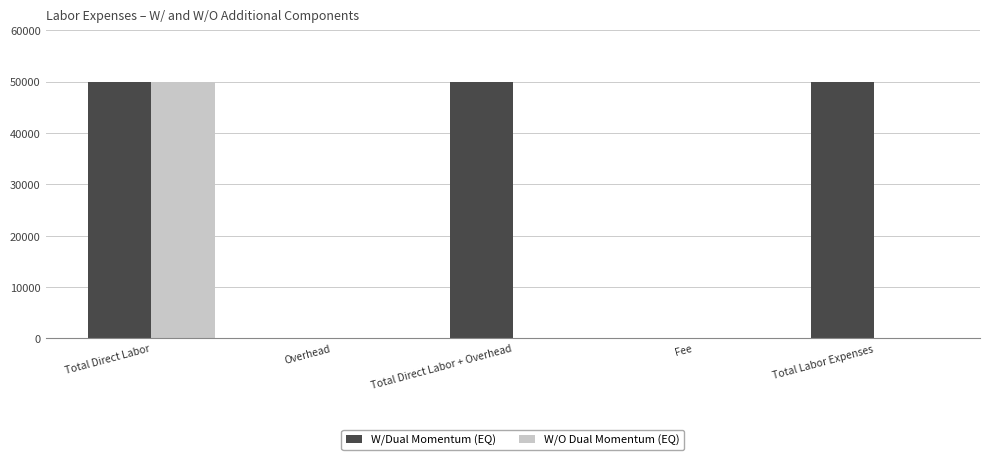

The W/O Dual Momentum (EQ) series shows 50000 at Total Direct Labor. True or false?

True